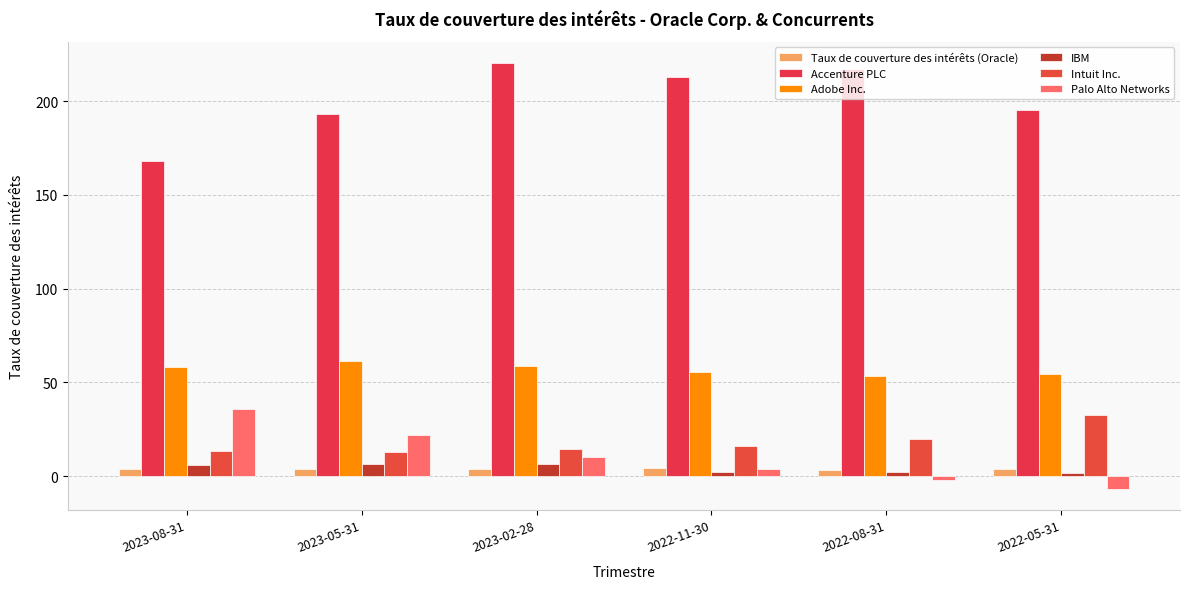

What is the difference between the Intuit Inc. values at 2022-11-30 and 2022-05-31?

16.2